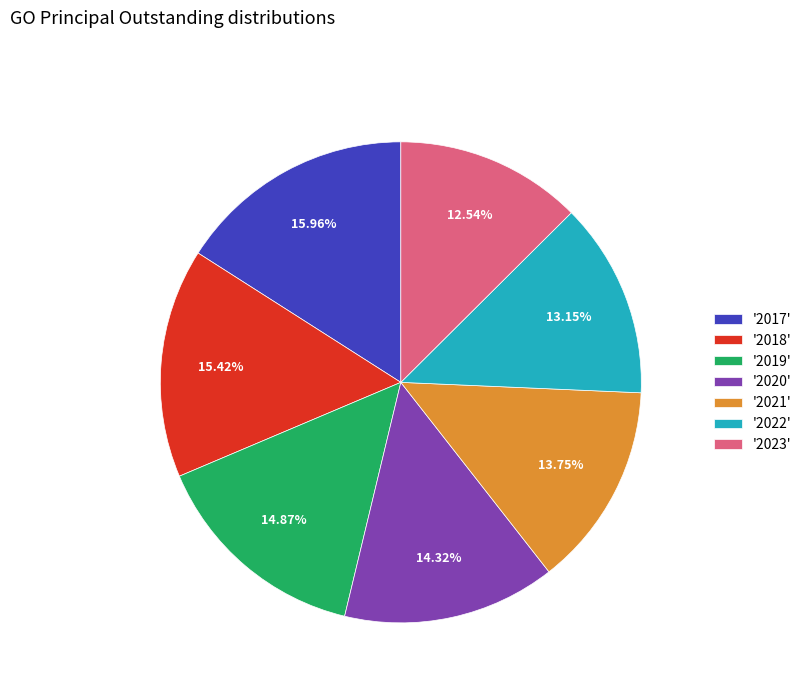

What is the ratio of the value at '2020' to the value at '2022'?

1.1